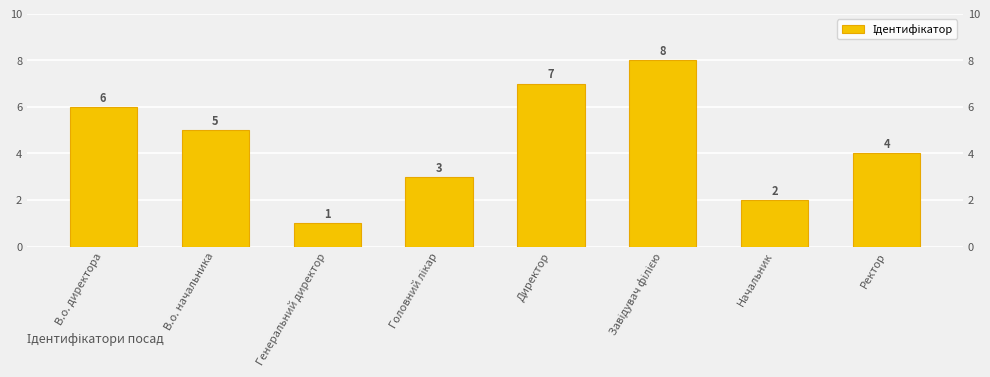

Rank the categories by value from lowest to highest.

Генеральний директор, Начальник, Головний лікар, Ректор, В.о. начальника, В.о. директора, Директор, Завідувач філією